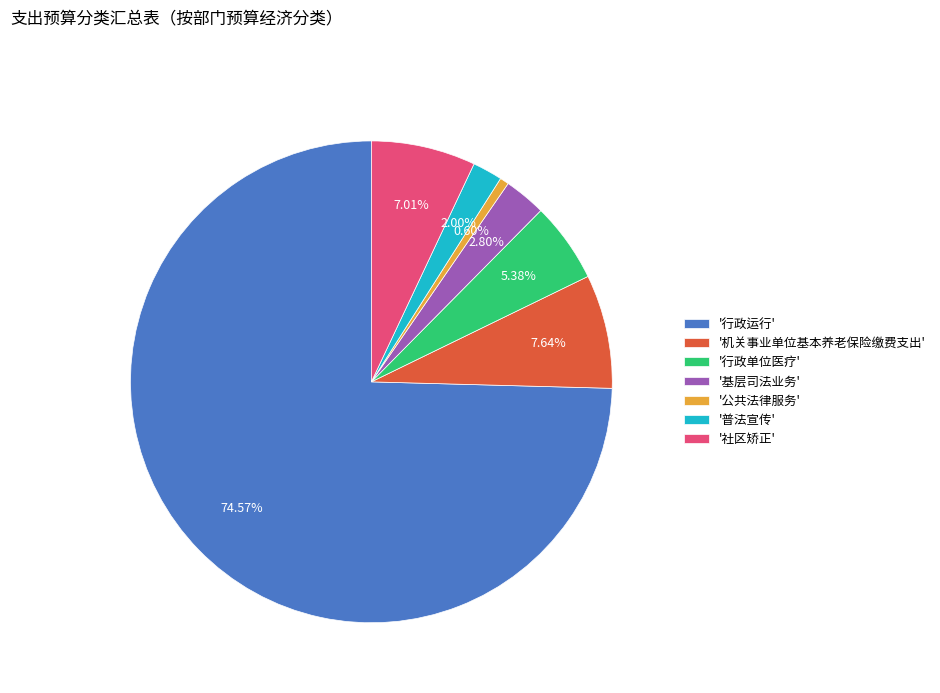

Which slice represents more than half of the pie?

'行政运行'